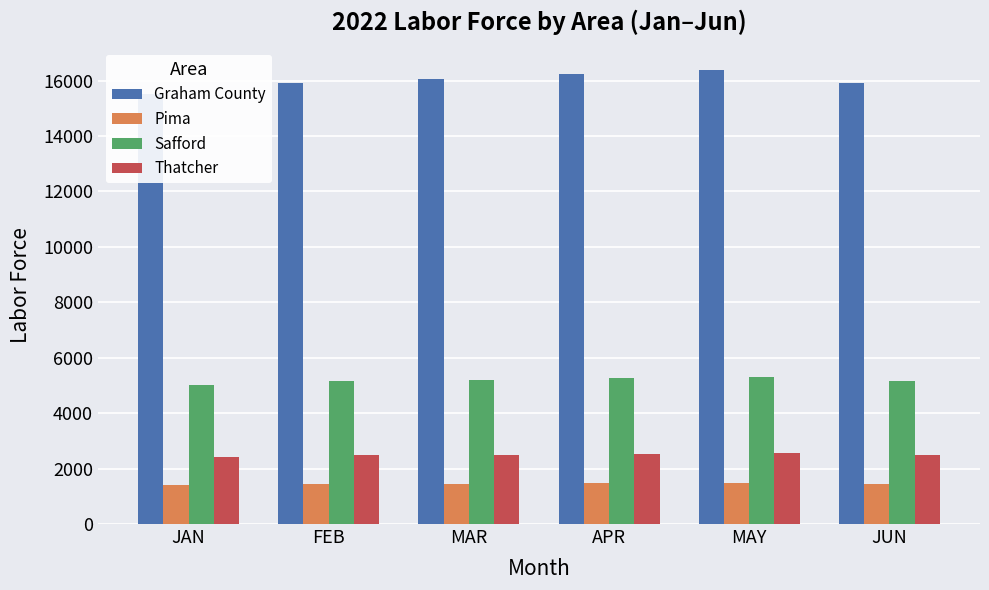

Is it true that Graham County equals 6480 at JUN?

False